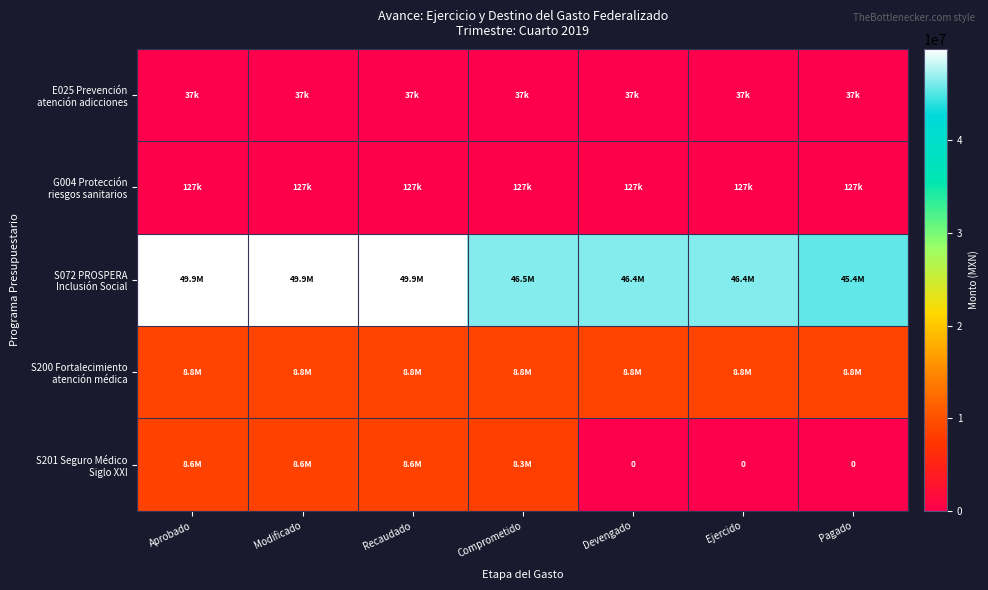

What is the lowest value of the S200 Fortalecimiento atención médica series?

8766069.9